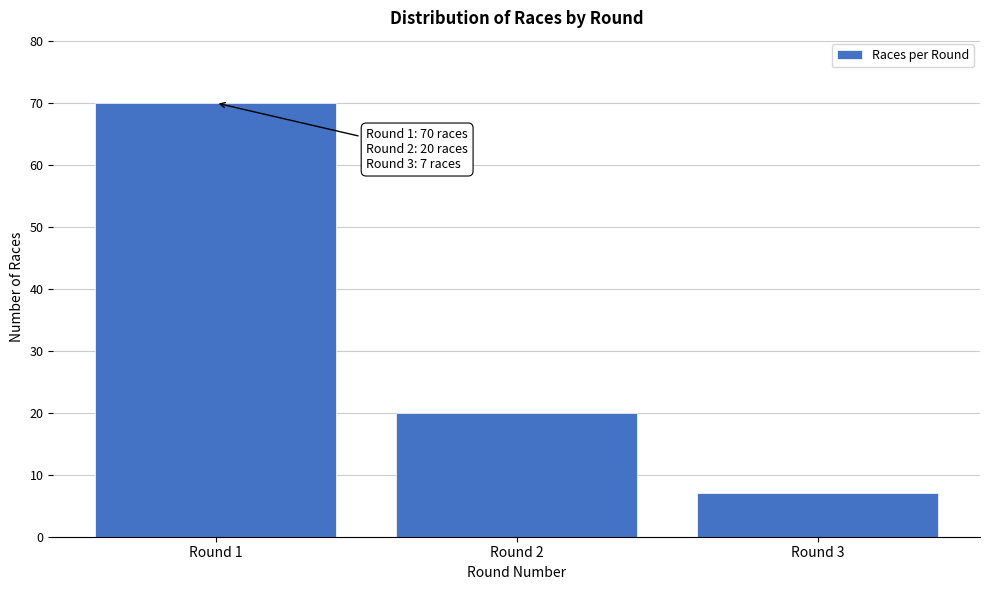

Reading left to right, transcribe all the data shown in this chart.

Round 1=70	Round 2=20	Round 3=7